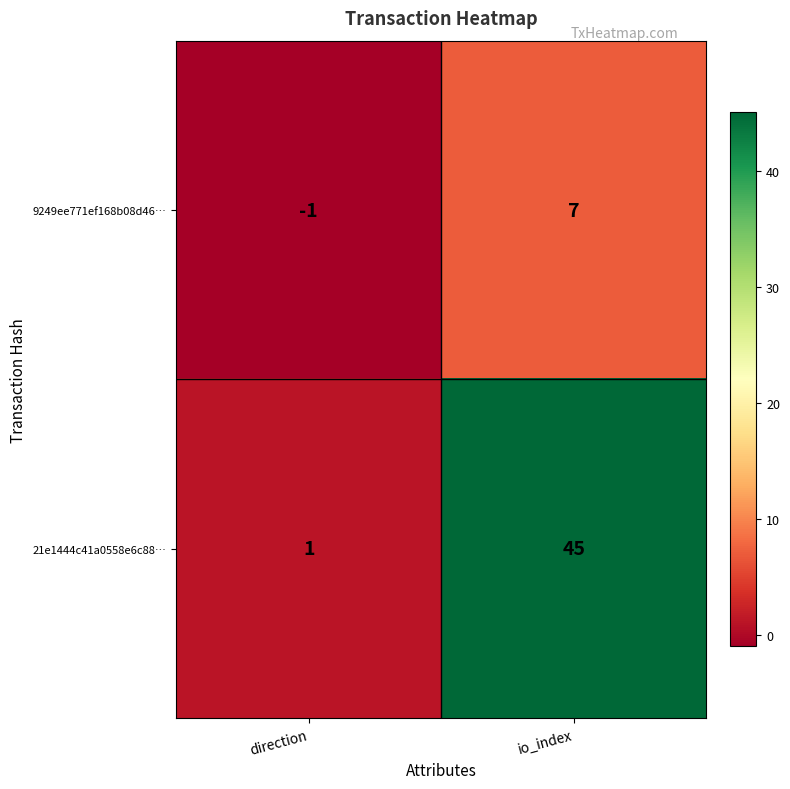

True or false: 21e1444c41a0558e6c88… has a value of 24 at io_index.

False